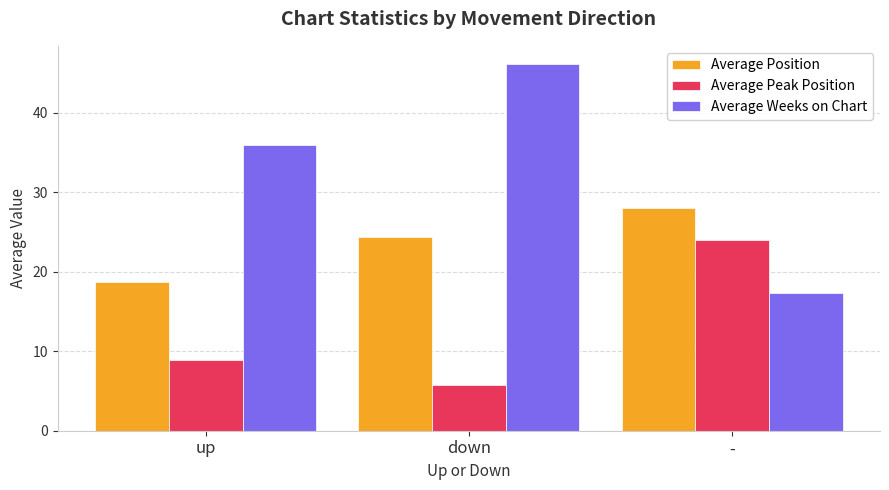

Reading left to right, extract all data points from this chart.

Average Position: up=18.7	down=24.4	-=28.0
Average Peak Position: up=8.9	down=5.8	-=24.0
Average Weeks on Chart: up=35.9	down=46.1	-=17.3